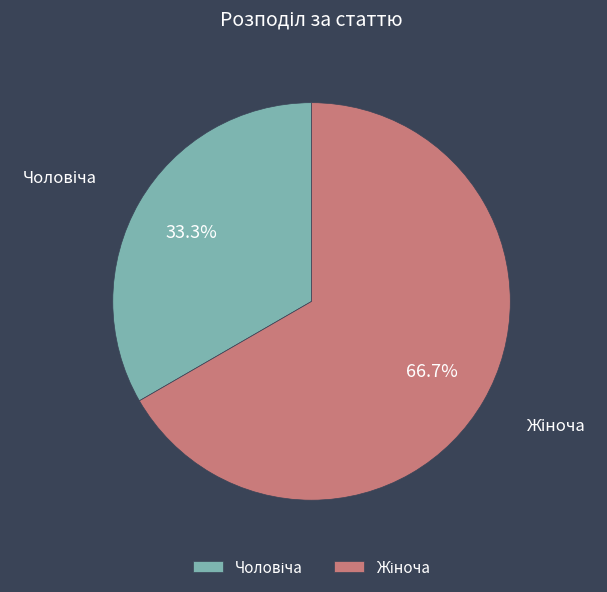

Does any single category account for the majority?

Yes